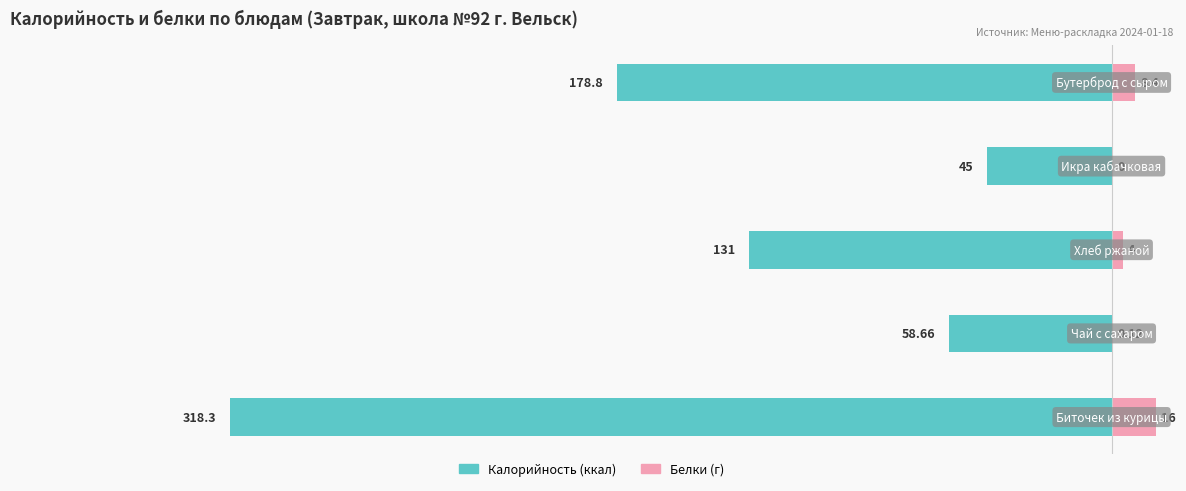

What is the average value of the Калорийность series?

-146.4